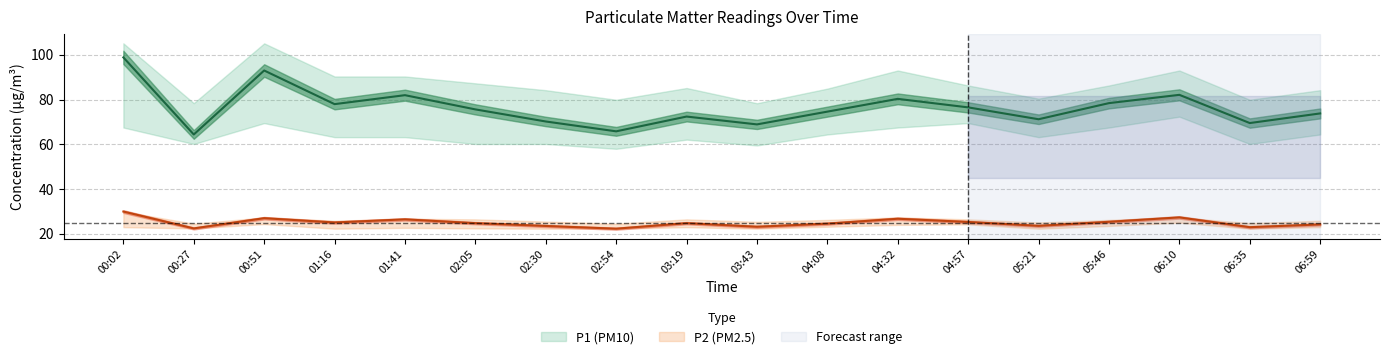

True or false: P1_lower and P1_upper cross at least once.

False